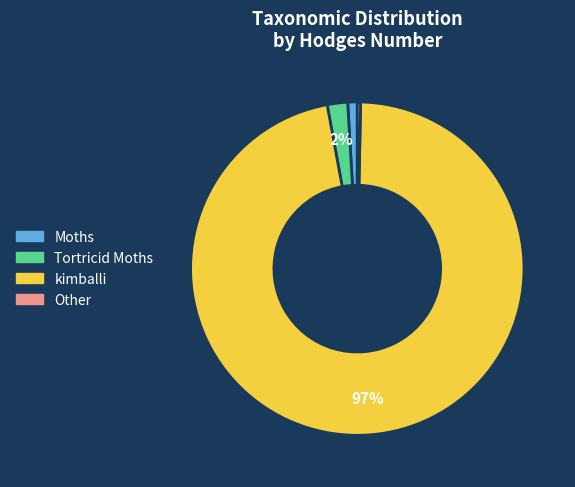

To the nearest percent, what is the average slice percentage?

25%